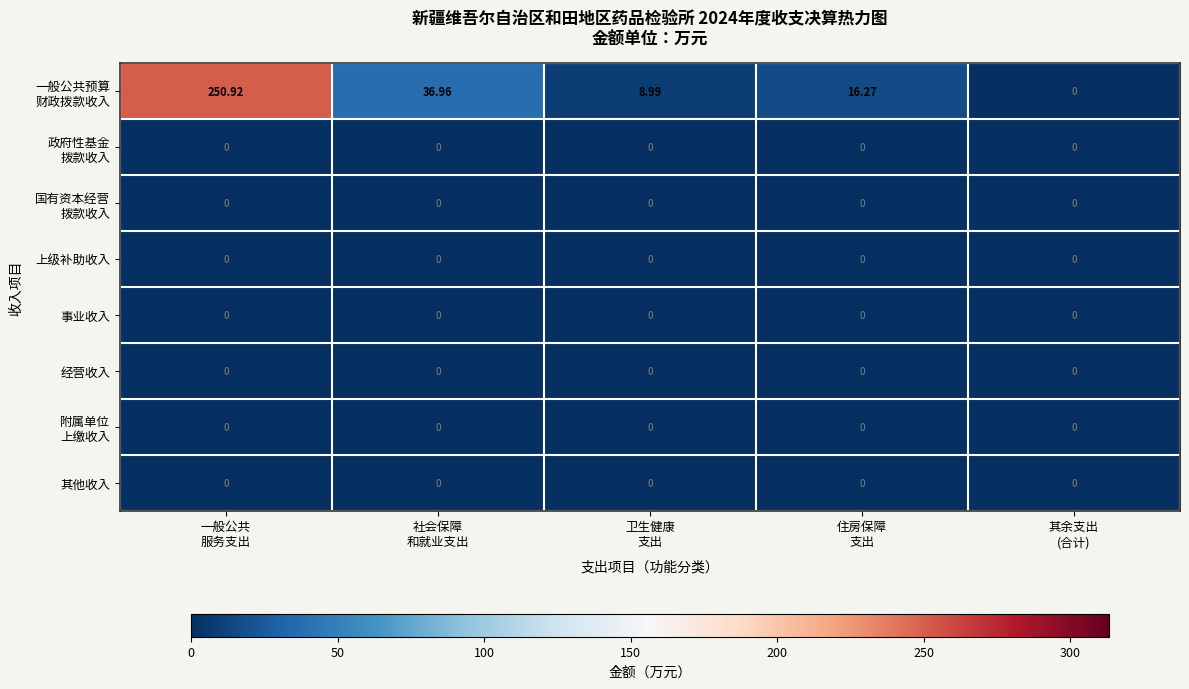

Count the number of categories in the chart.

5